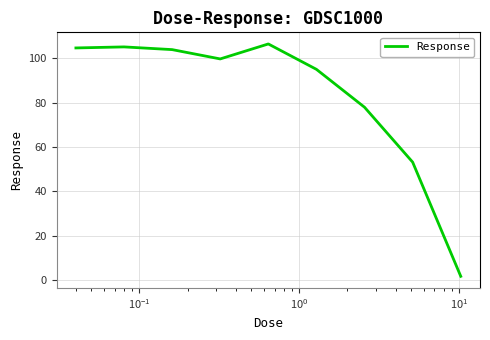

What is the greatest value displayed?

106.4